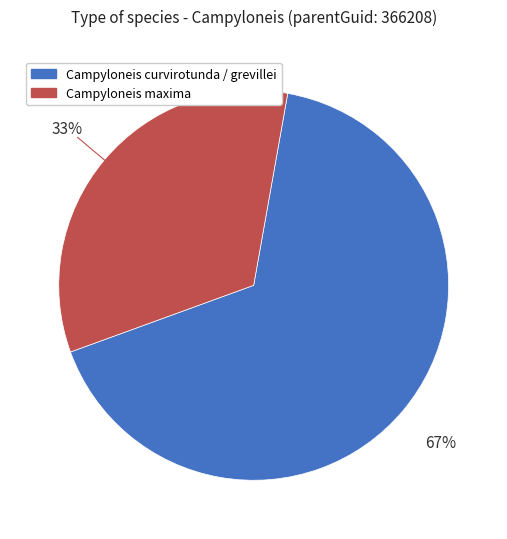

How many segments does this pie chart have?

2